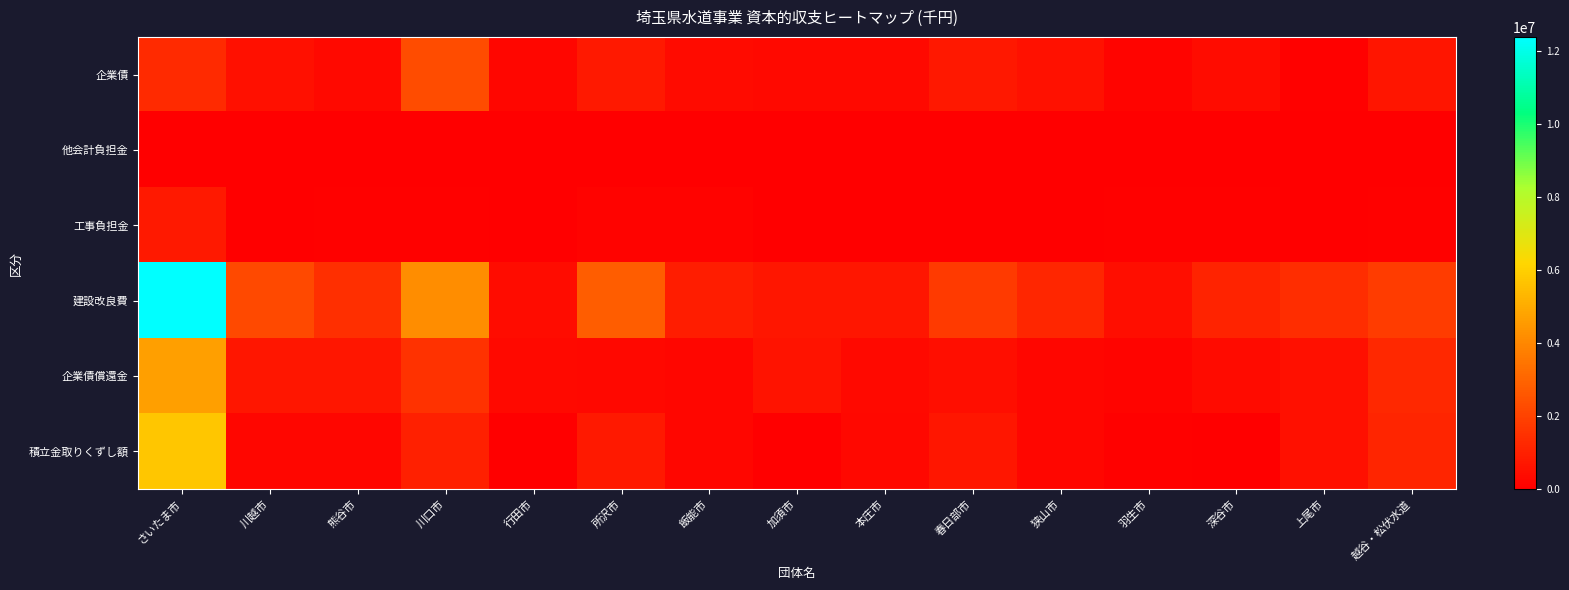

Which label corresponds to the smallest value in the chart?

加須市